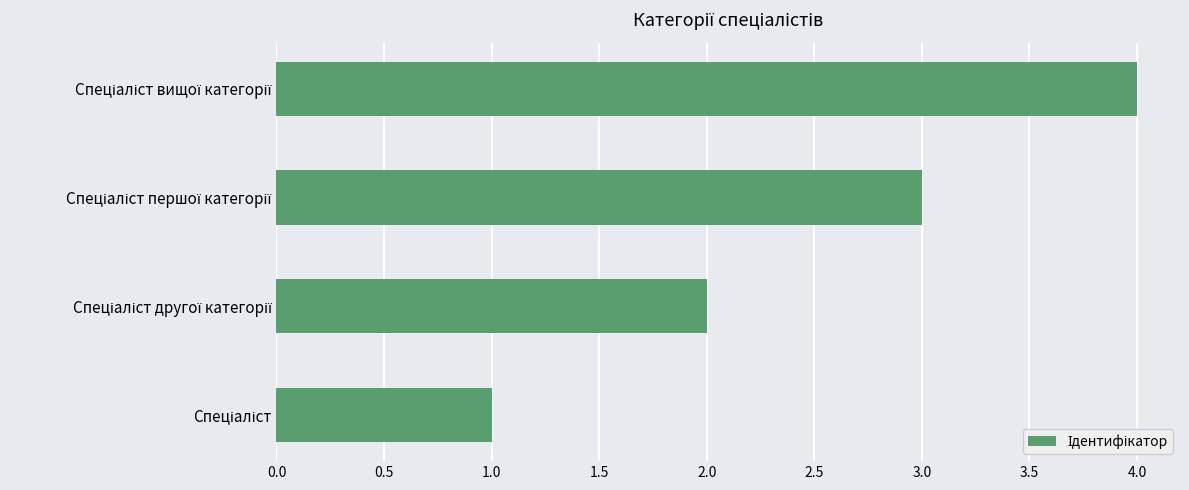

What is the difference between the second highest and minimum values?

2